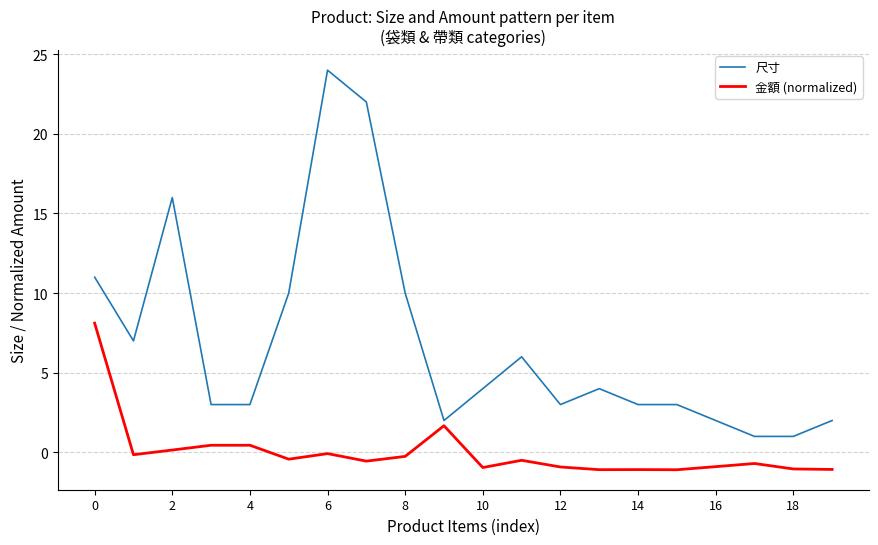

List the series in order of their overall mean, lowest first.

金額 (normalized), 尺寸